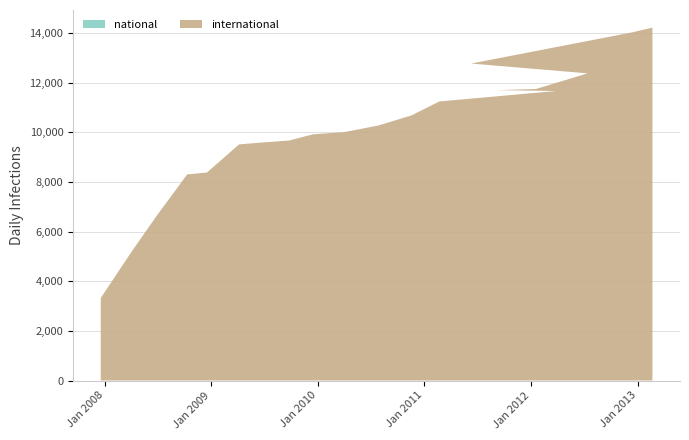

Reading left to right, list all the values displayed in this chart.

national: 0	0	0	0	0	0	0	0	0	0	0	0	0	0	0	0	0	0	0	0
international: 3320	5158	6621	8299	8376	9509	9578	9665	9916	10002	10266	10673	11237	11658	11693	11739	12369	12764	14016	14210